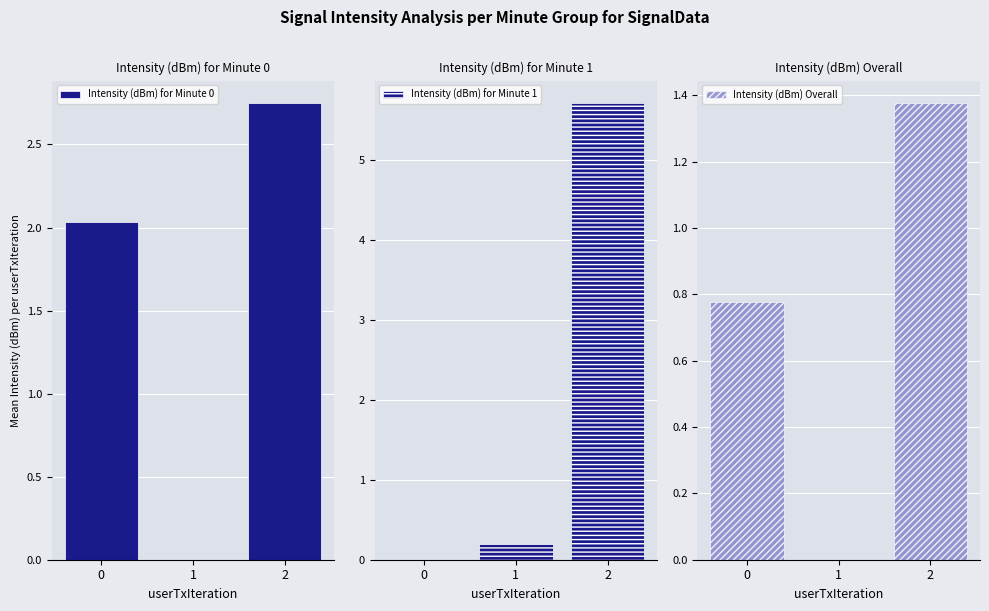

List the series in order of their peak value, lowest first.

Intensity (dBm) Overall, Intensity (dBm) for Minute 0, Intensity (dBm) for Minute 1